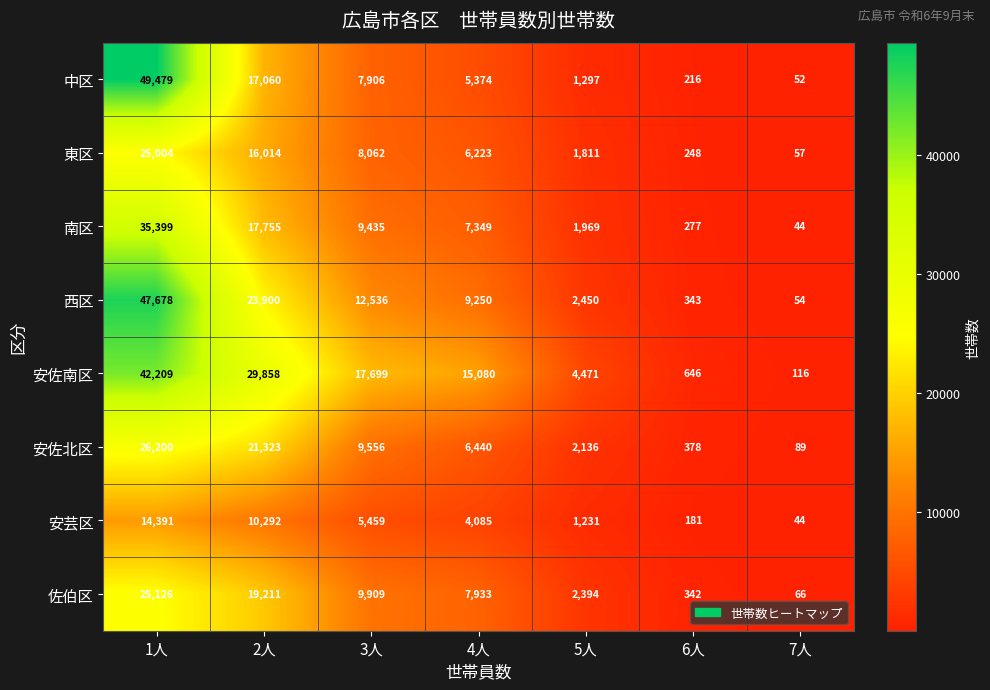

At which label does 佐伯区 first exceed 7933?

1人